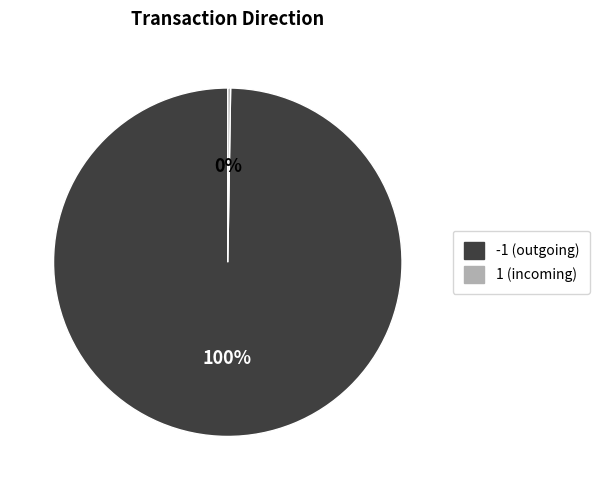

What percentage is the -1 (outgoing) slice, to the nearest percent?

100%